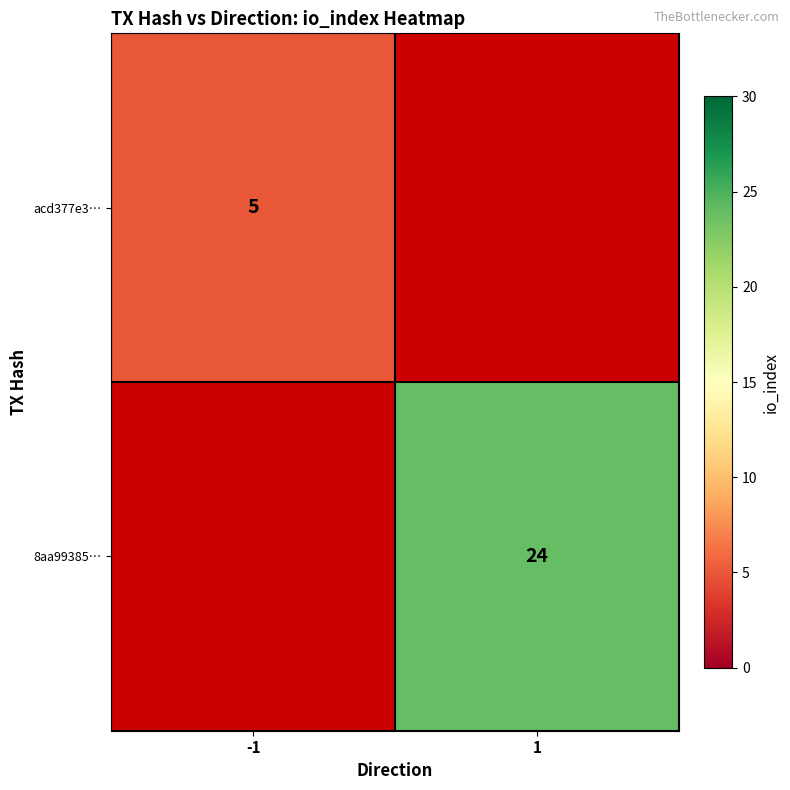

The acd377e3… series shows 7 at -1. True or false?

False